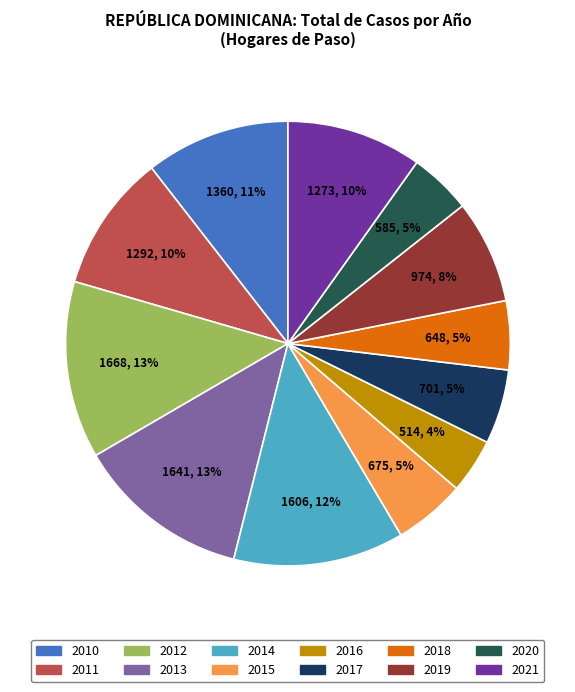

Is there any slice that represents more than half of the pie?

No